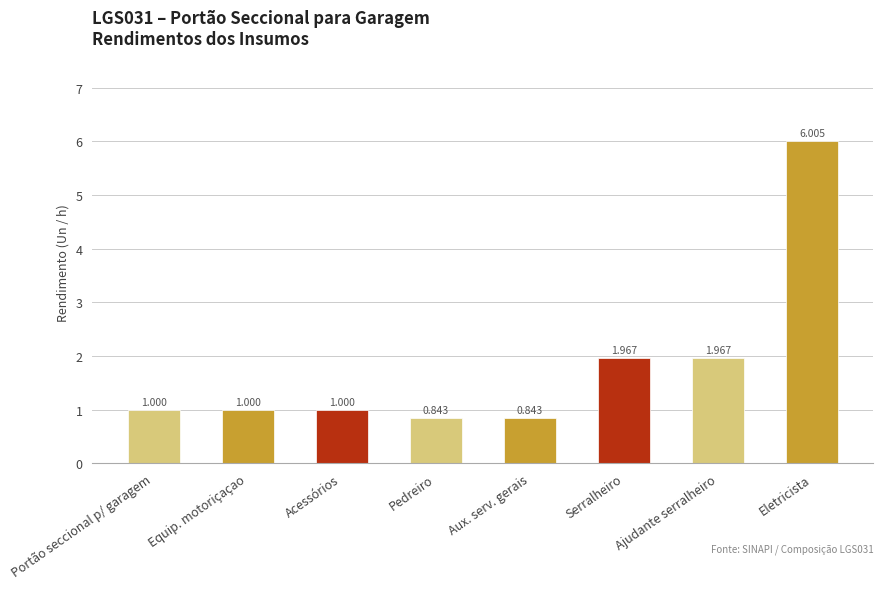

Is it true that the value at Equip. motoriçaçao is 1.7?

False